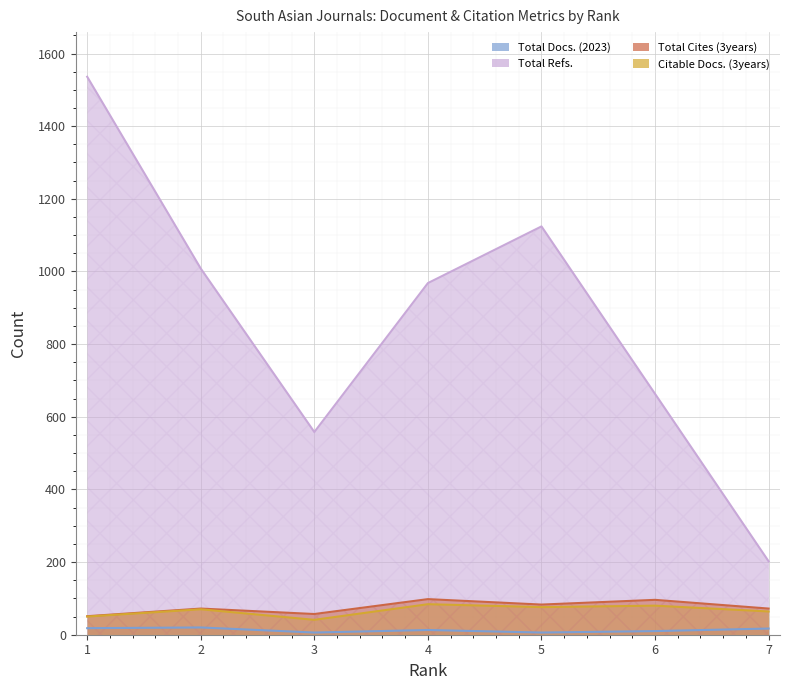

How many values in the Citable Docs. (3years) series are below 70?

3